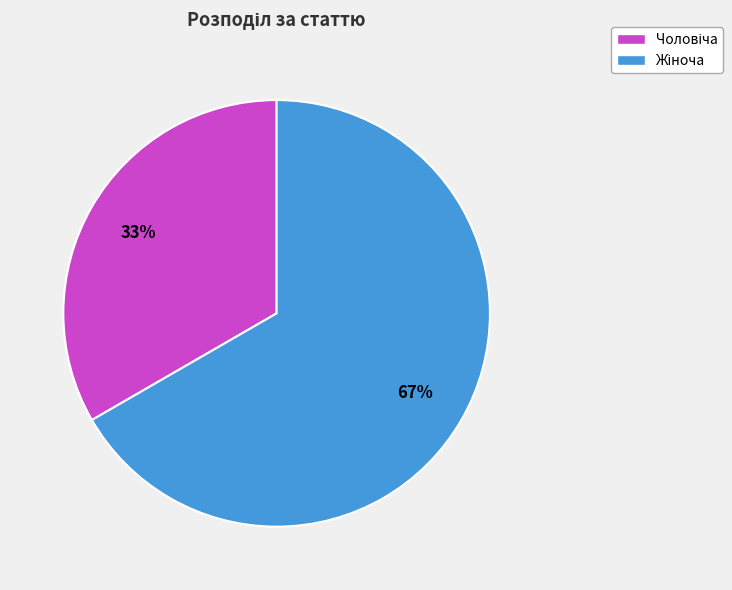

Is there a majority slice in this chart?

Yes